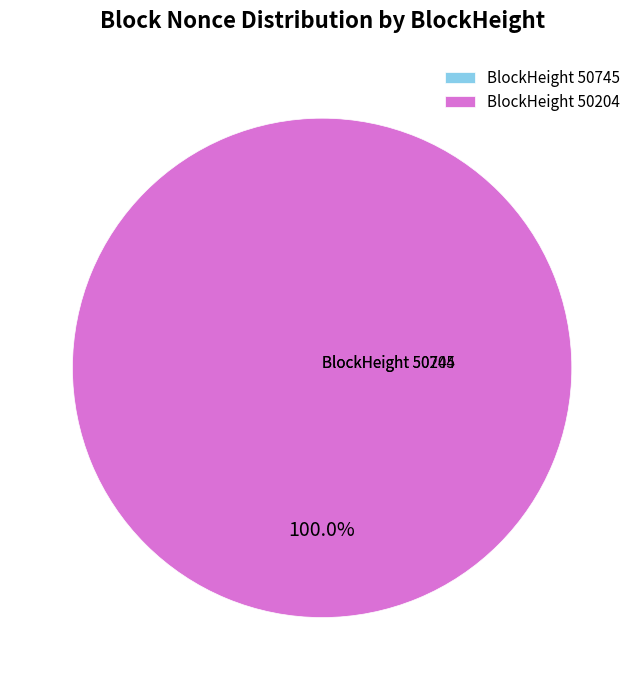

Between 50204 and 50745, which is larger?

50204